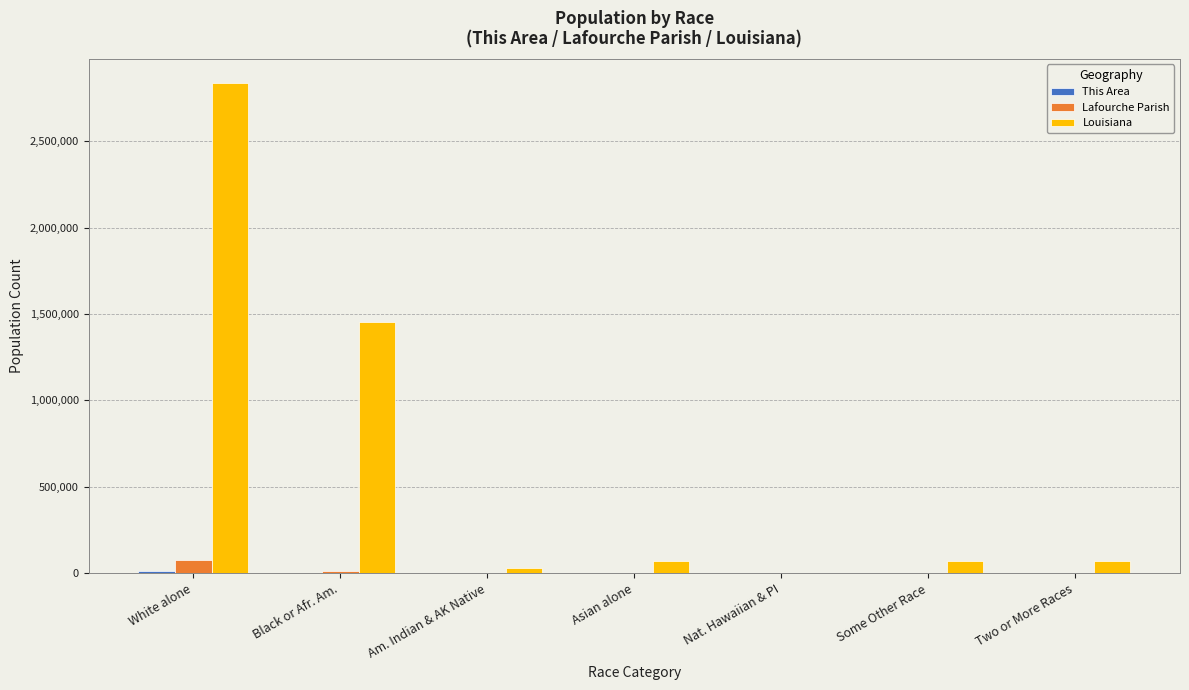

What is the maximum value shown in the chart?

2836192